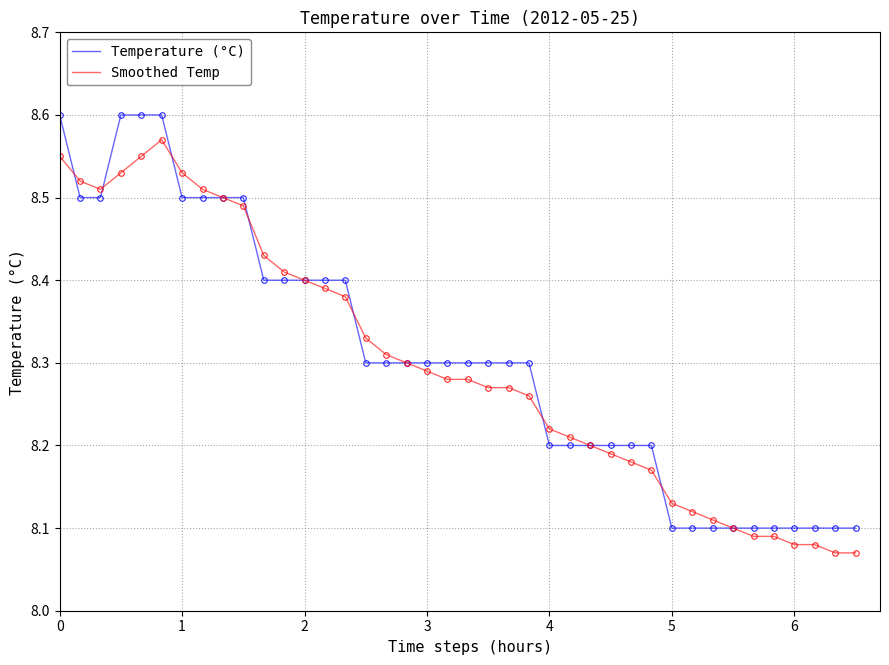

List the series in order of their peak value, lowest first.

Smoothed Temp, Temperature (°C)